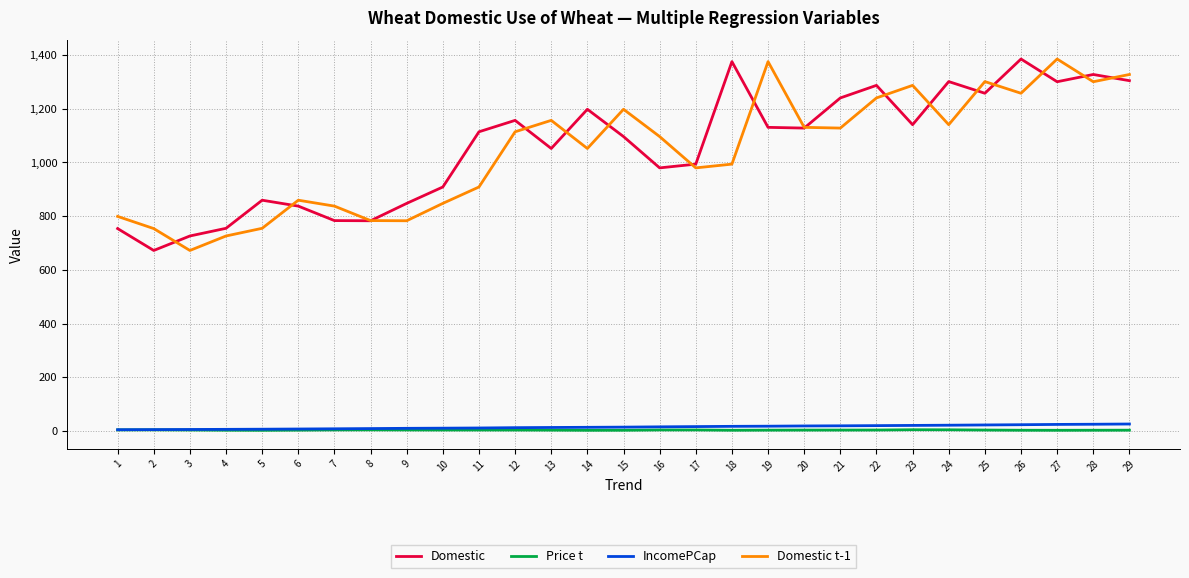

True or false: Domestic t-1 has a value of 1095.9 at 16.

True